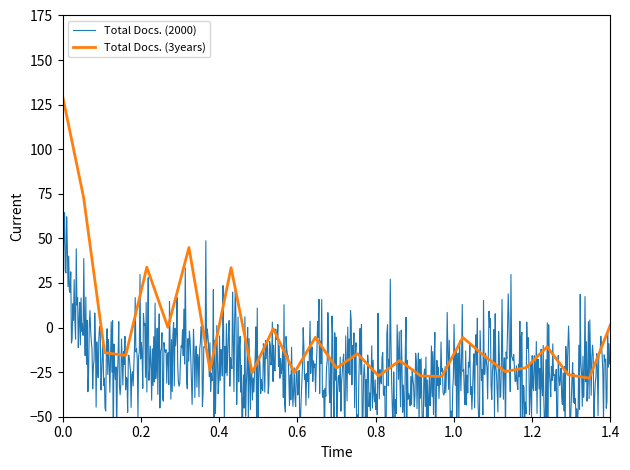

The value at 17 is -18.5. True or false?

True